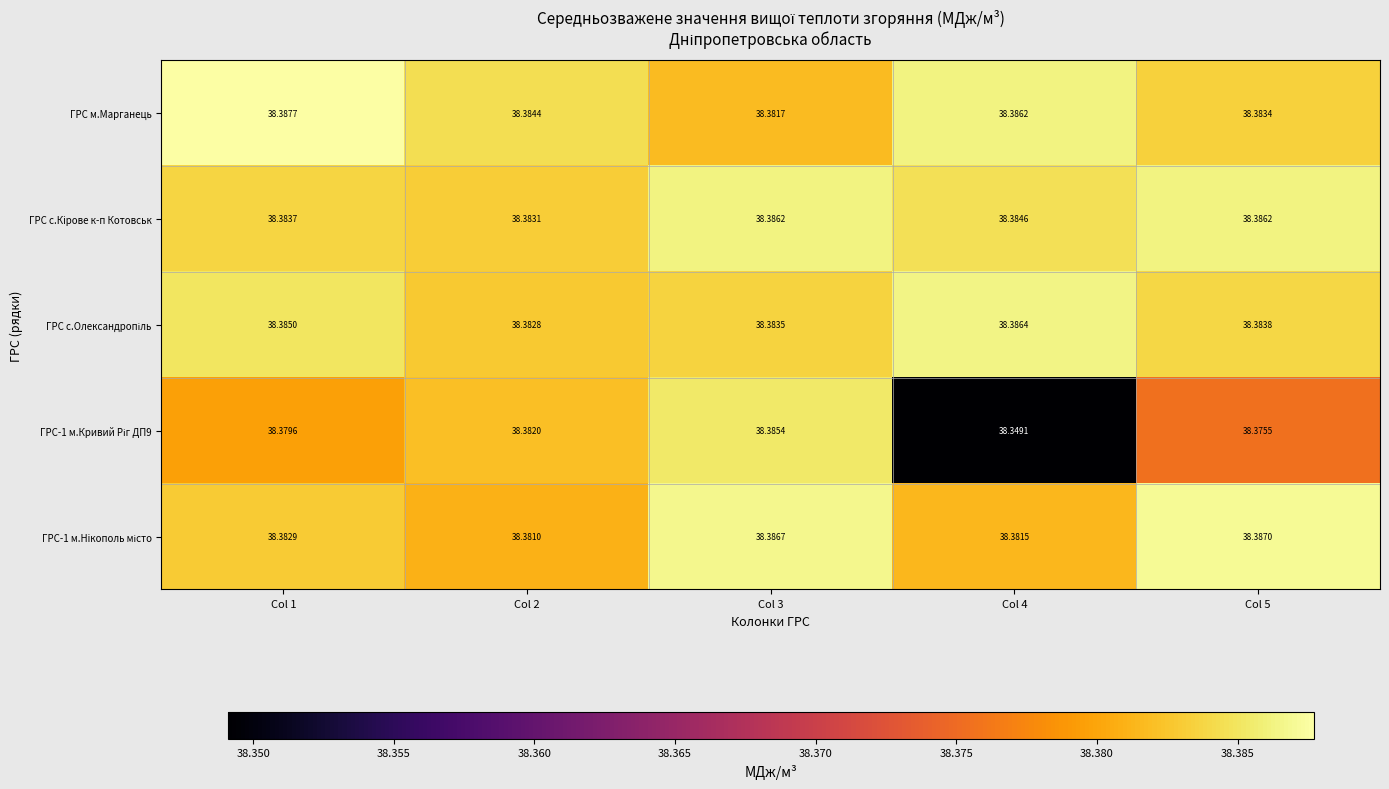

Which series has the largest total across all categories?

ГРС с.Кiрове к-п Котовськ